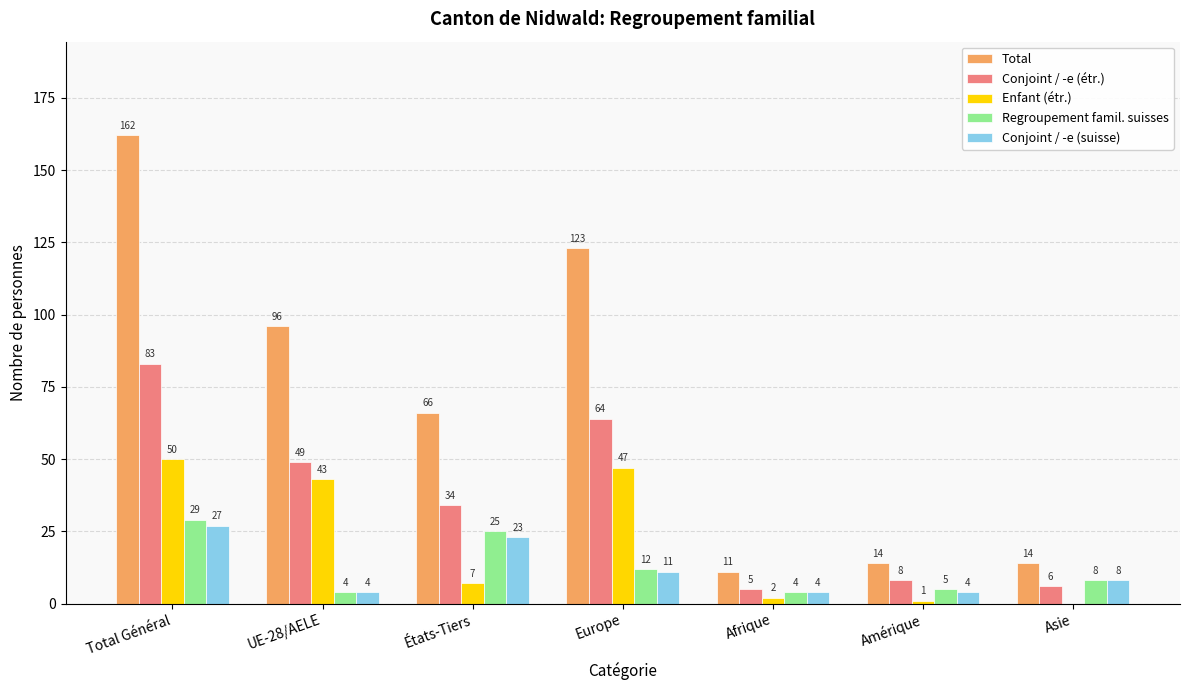

Which series changed the most between Total Général and Amérique?

Total